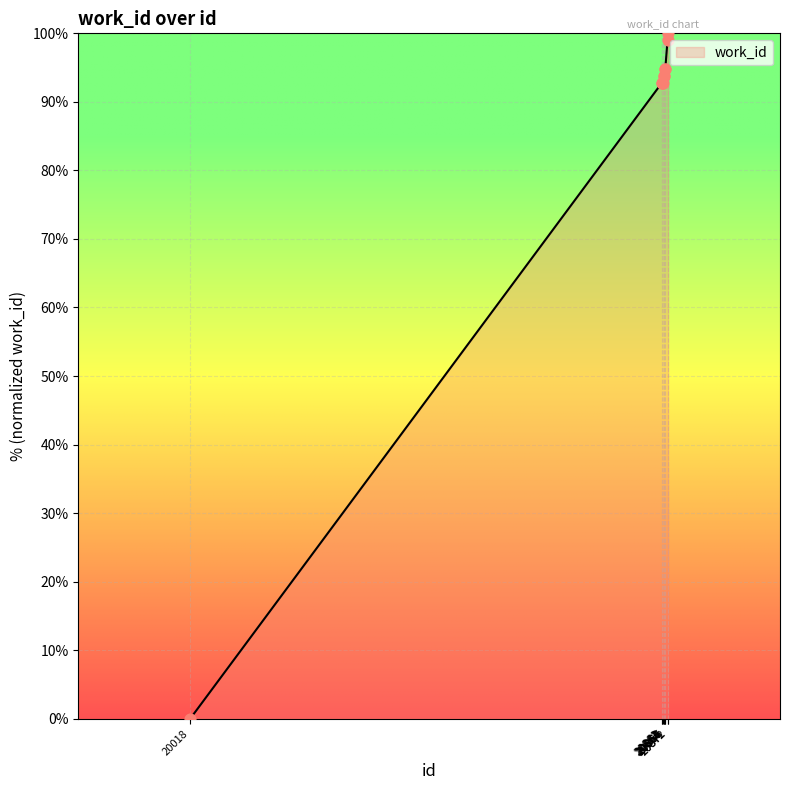

What is the ratio of the value at 20867 to the value at 20861?

1.0